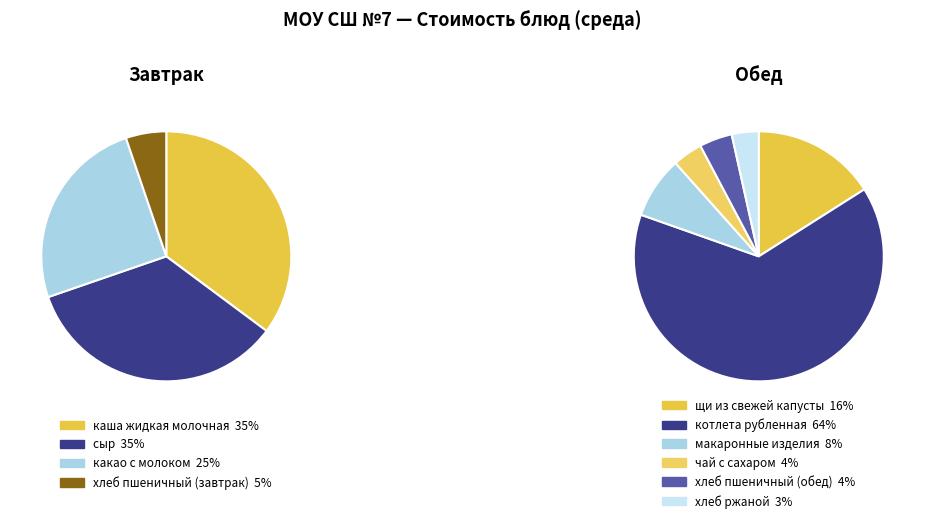

Count the number of slices in the pie.

10